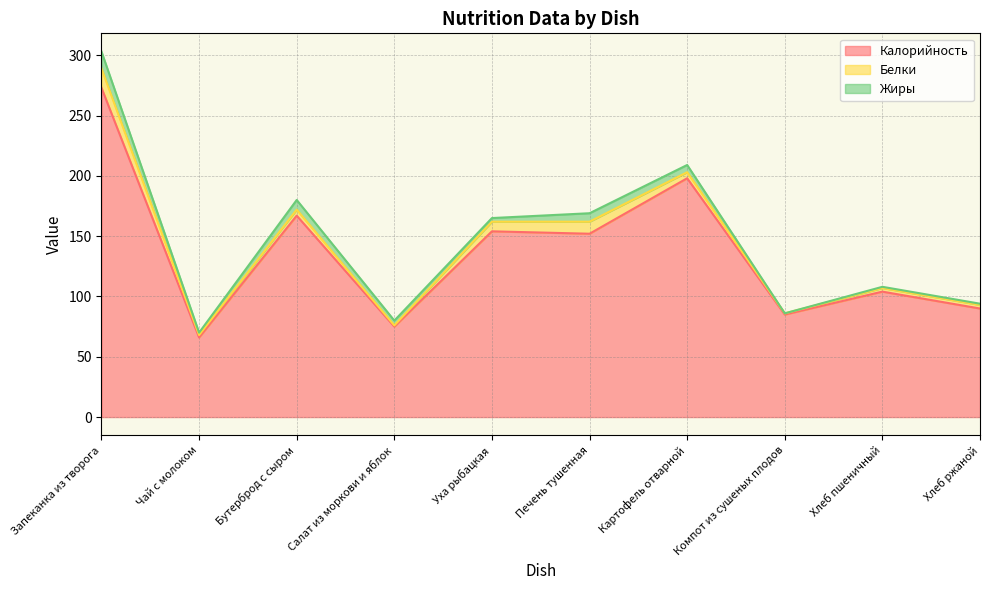

True or false: Калорийность and Жиры intersect in this chart.

False